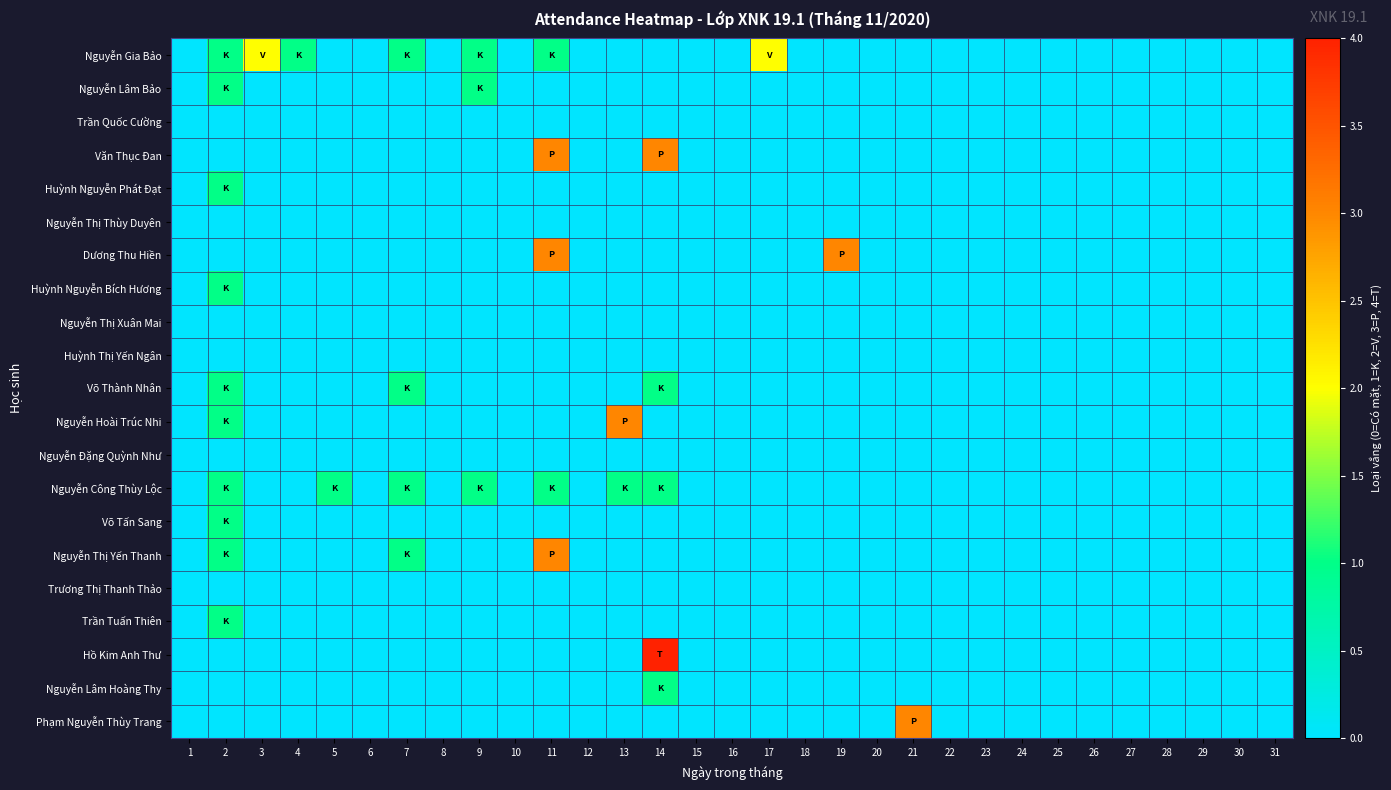

Which series has the largest range (max minus min)?

Hồ Kim Anh Thư